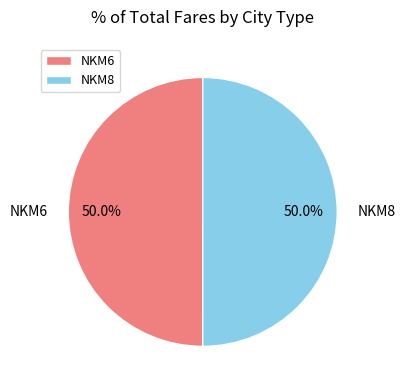

Combined, what portion of the pie is NKM8 and NKM6?

100.0%